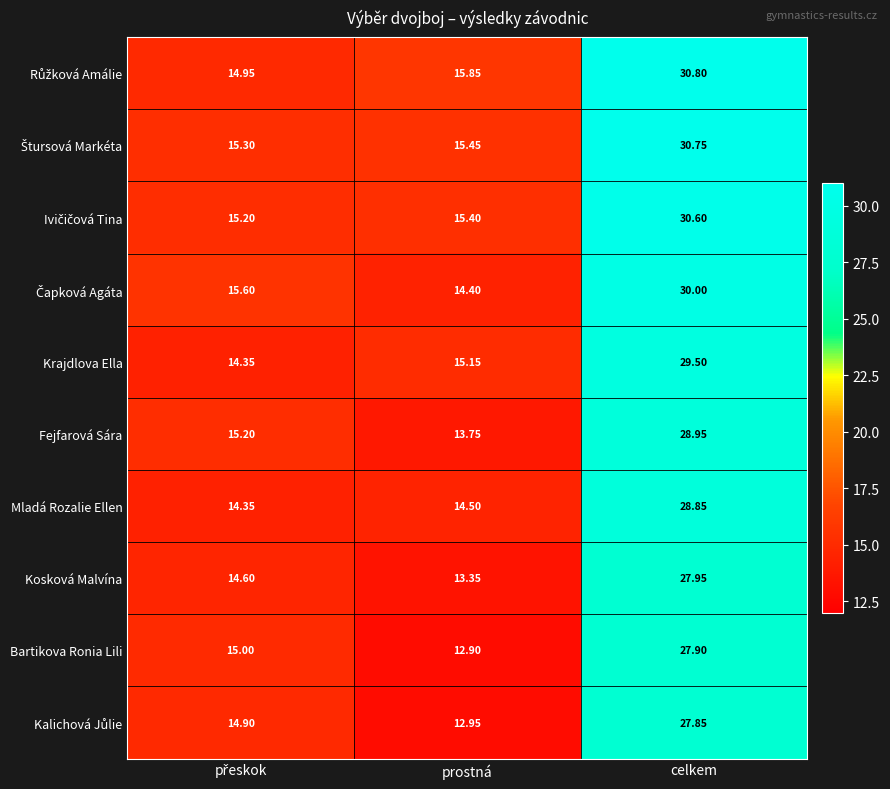

Which category has the highest value across all series?

celkem